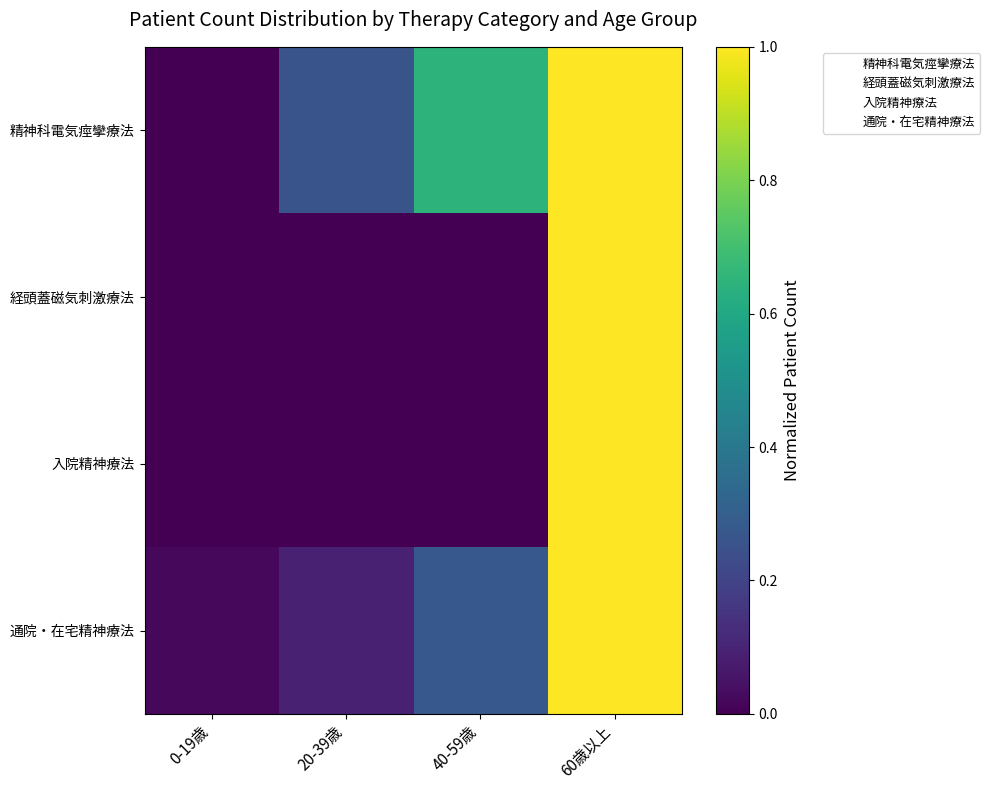

Which has a higher value, 0-19歳 or 20-39歳?

20-39歳